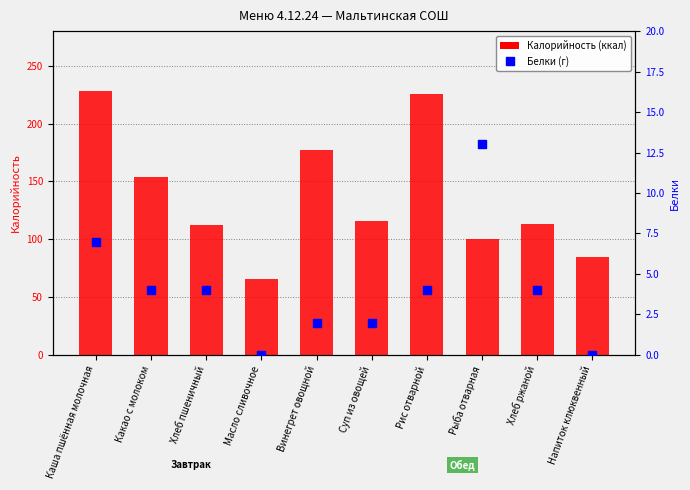

Which series reaches the minimum Y coordinate?

Белки